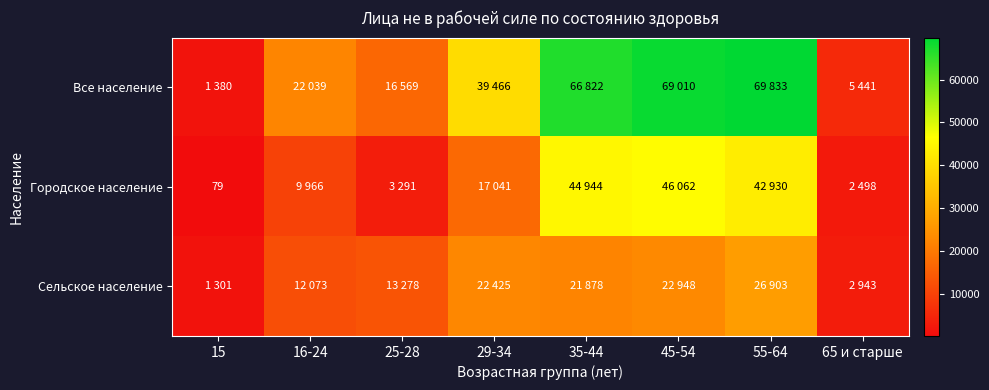

True or false: Городское население has a value of 79 at 15.

True